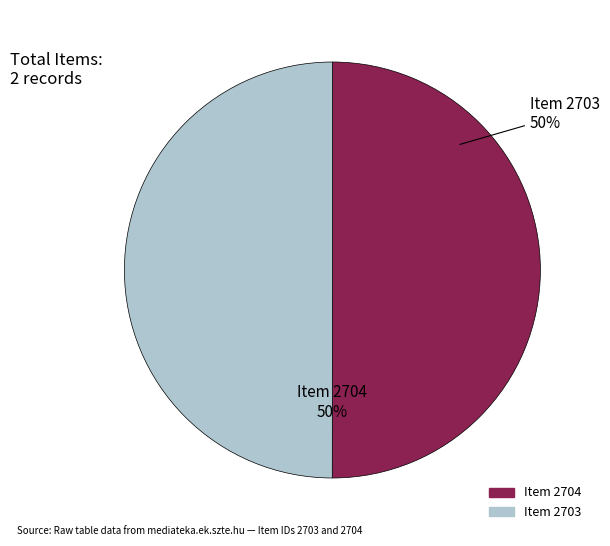

To the nearest percent, what is the combined percentage of Item 2703 and Item 2704?

100%